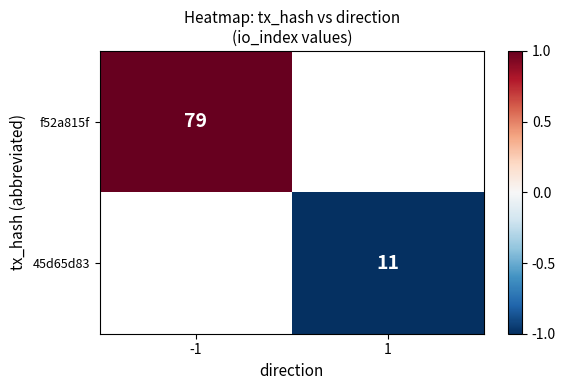

Is it true that 45d65d83 equals 3 at 1?

False